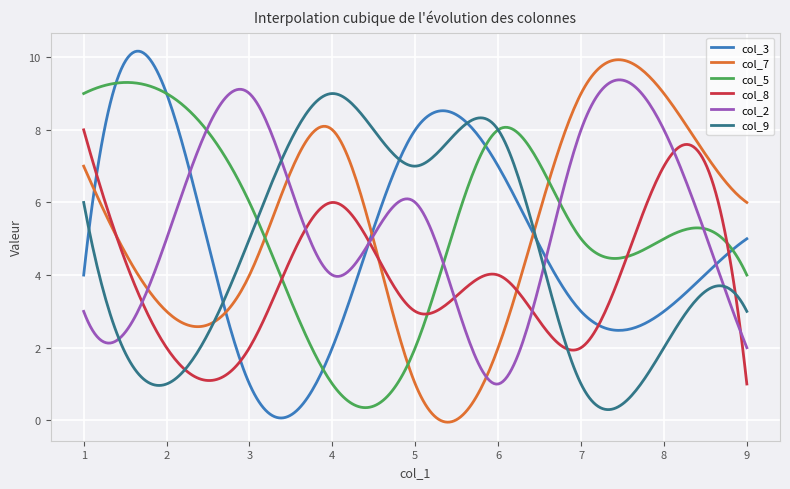

What is the lowest value of the col_9 series?

0.3